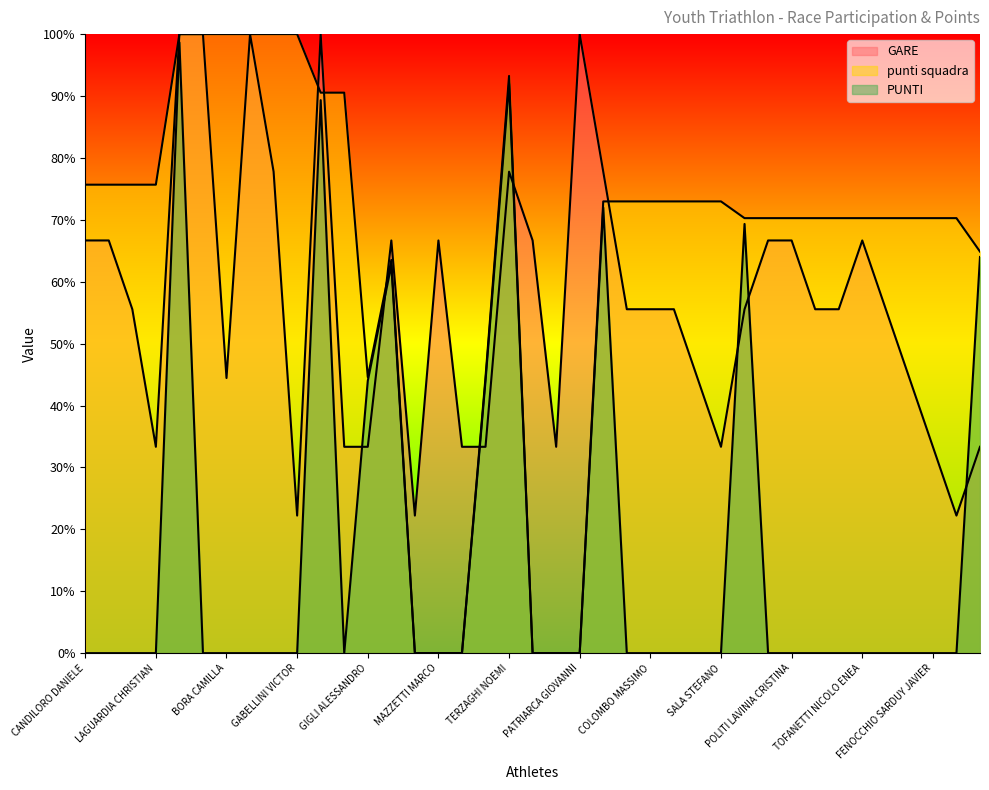

At which label does punti squadra reach its peak?

BERGAMIN GIULIA